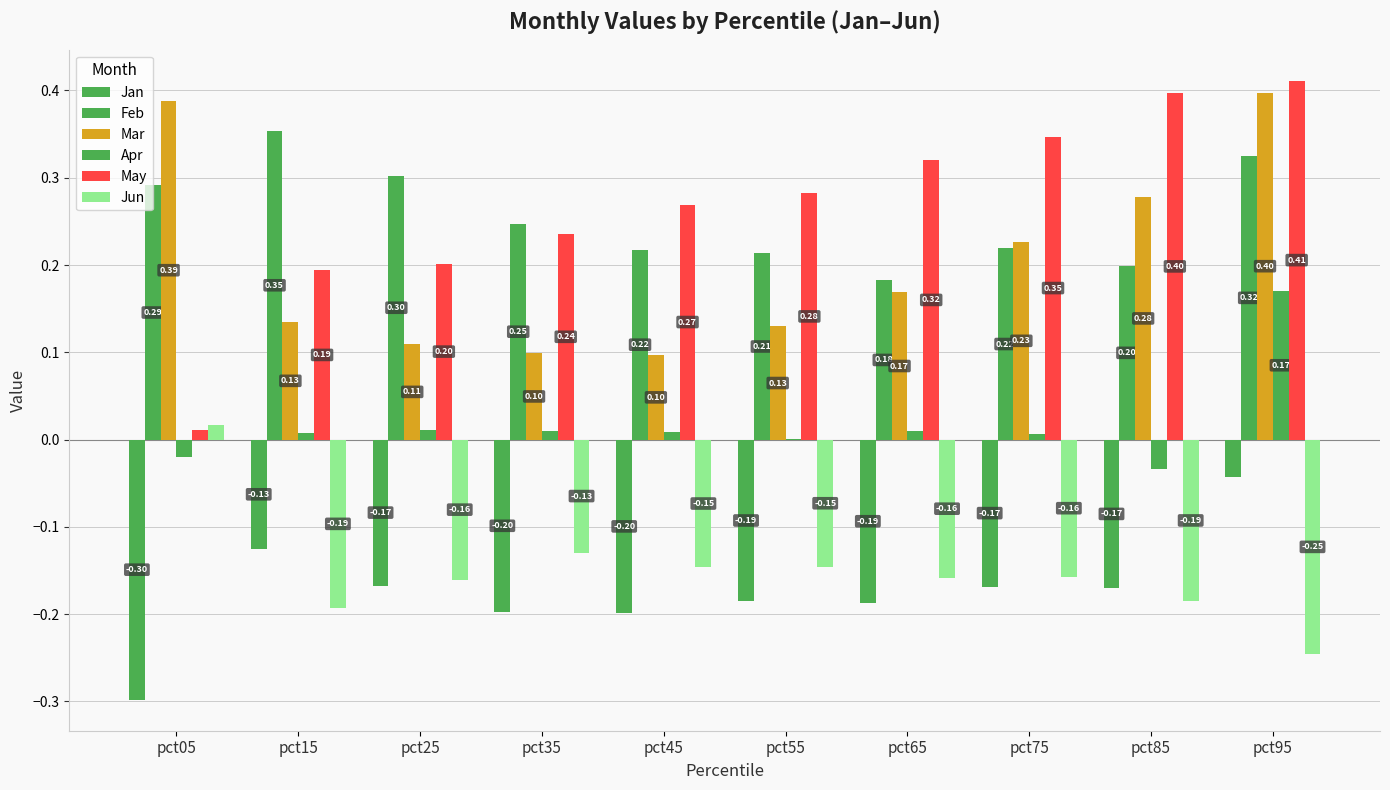

At which label does Mar reach its peak?

pct95